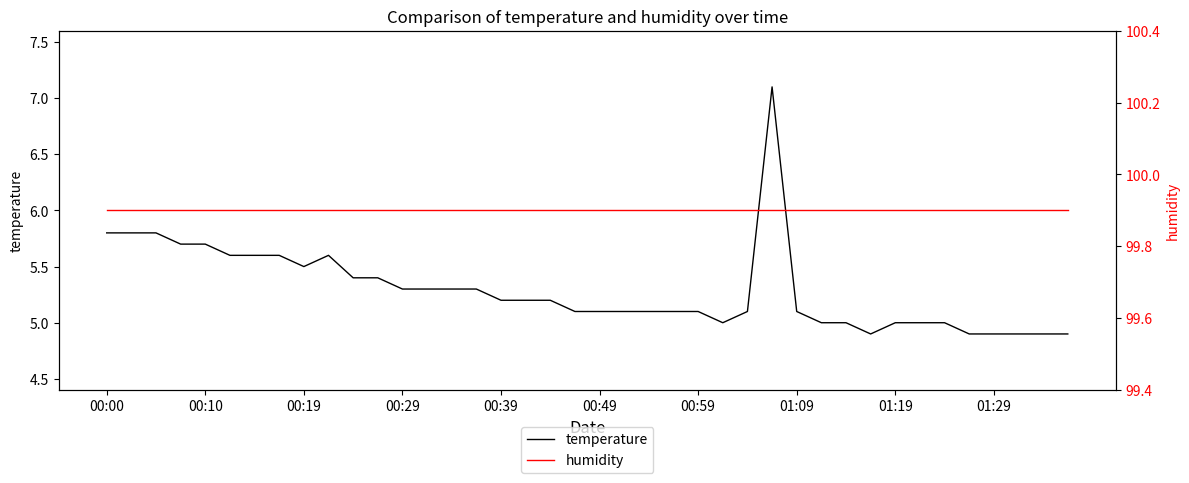

What is the highest value of the temperature series?

7.1